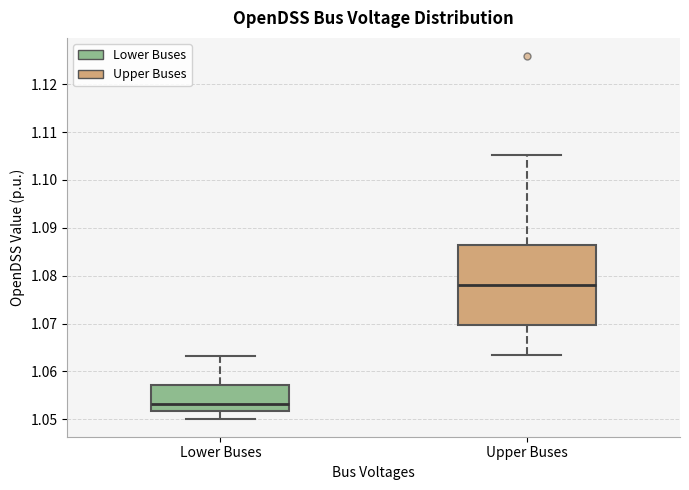

Reading left to right, transcribe this box plot: for each box, give where its median line is, the range the box spans, and where its two whiskers end, as read against the y-axis. The values are not printed on the chart, so give them approximately, as read against the axis.

Lower Buses: median 1.053, box 1.052 to 1.057, whiskers 1.050 to 1.063
Upper Buses: median 1.078, box 1.070 to 1.086, whiskers 1.063 to 1.105